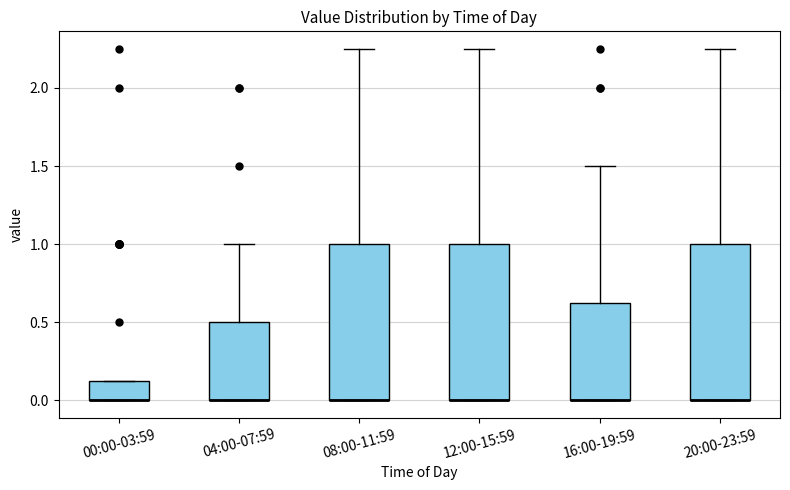

Reading left to right, transcribe this box plot: for each box, give where its median line is, the range the box spans, and where its two whiskers end, as read against the y-axis. The values are not printed on the chart, so give them approximately, as read against the axis.

00:00-03:59: median 0.00 (drawn on the box's lower edge), box 0.00 to 0.15, whiskers 0.00 to 0.15
04:00-07:59: median 0.00 (drawn on the box's lower edge), box 0.00 to 0.50, whiskers 0.00 to 1.00
08:00-11:59: median 0.00 (drawn on the box's lower edge), box 0.00 to 1.00, whiskers 0.00 to 2.25
12:00-15:59: median 0.00 (drawn on the box's lower edge), box 0.00 to 1.00, whiskers 0.00 to 2.25
16:00-19:59: median 0.00 (drawn on the box's lower edge), box 0.00 to 0.65, whiskers 0.00 to 1.50
20:00-23:59: median 0.00 (drawn on the box's lower edge), box 0.00 to 1.00, whiskers 0.00 to 2.25